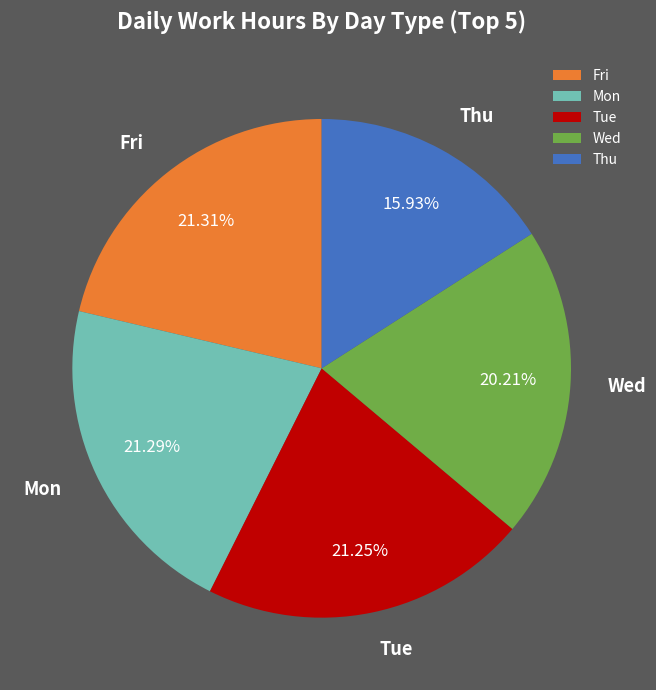

Is the sum of Mon and Fri greater than half?

No